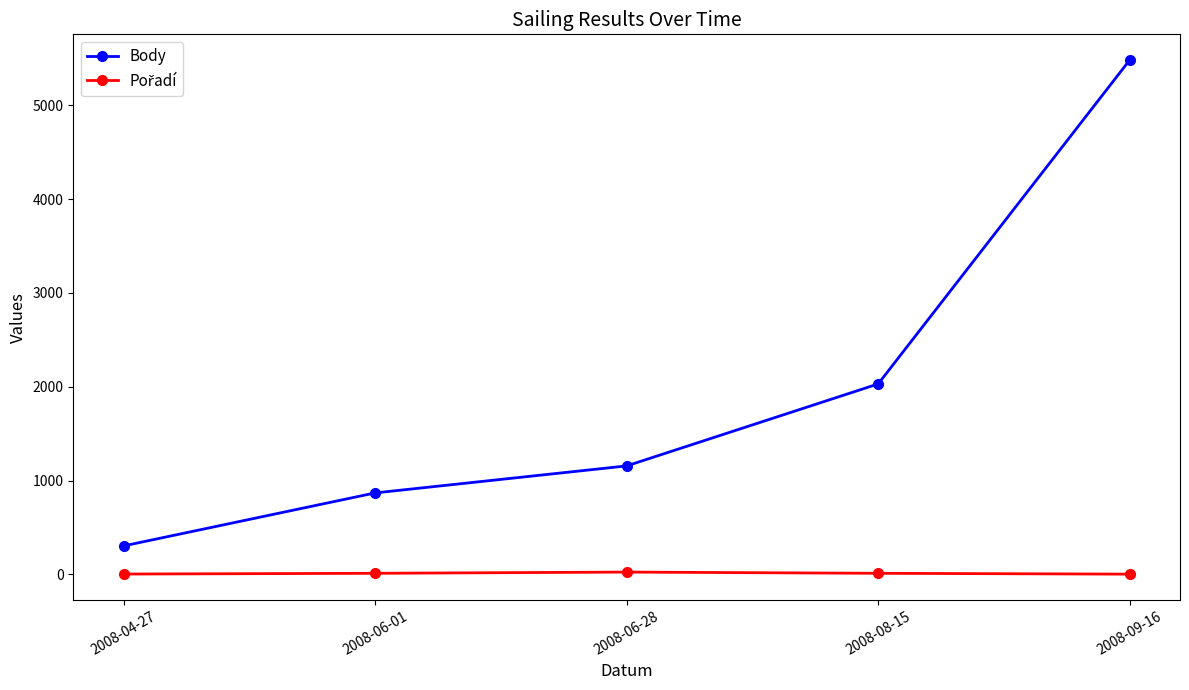

Does the chart have visible grid lines?

No